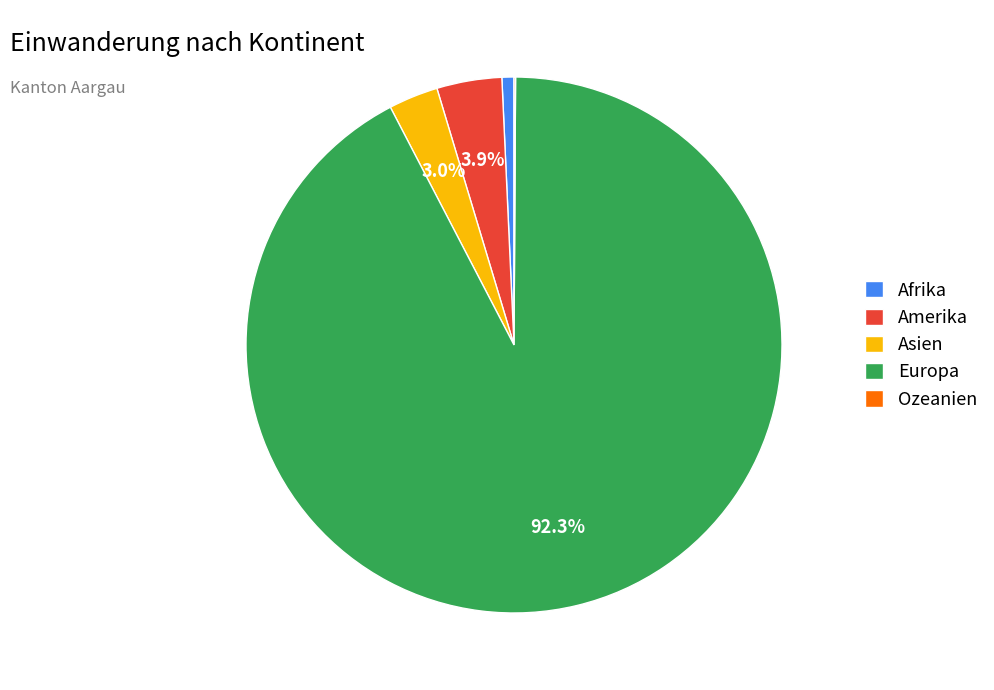

To the nearest percent, what is the difference between the largest and smallest slice percentages?

92%